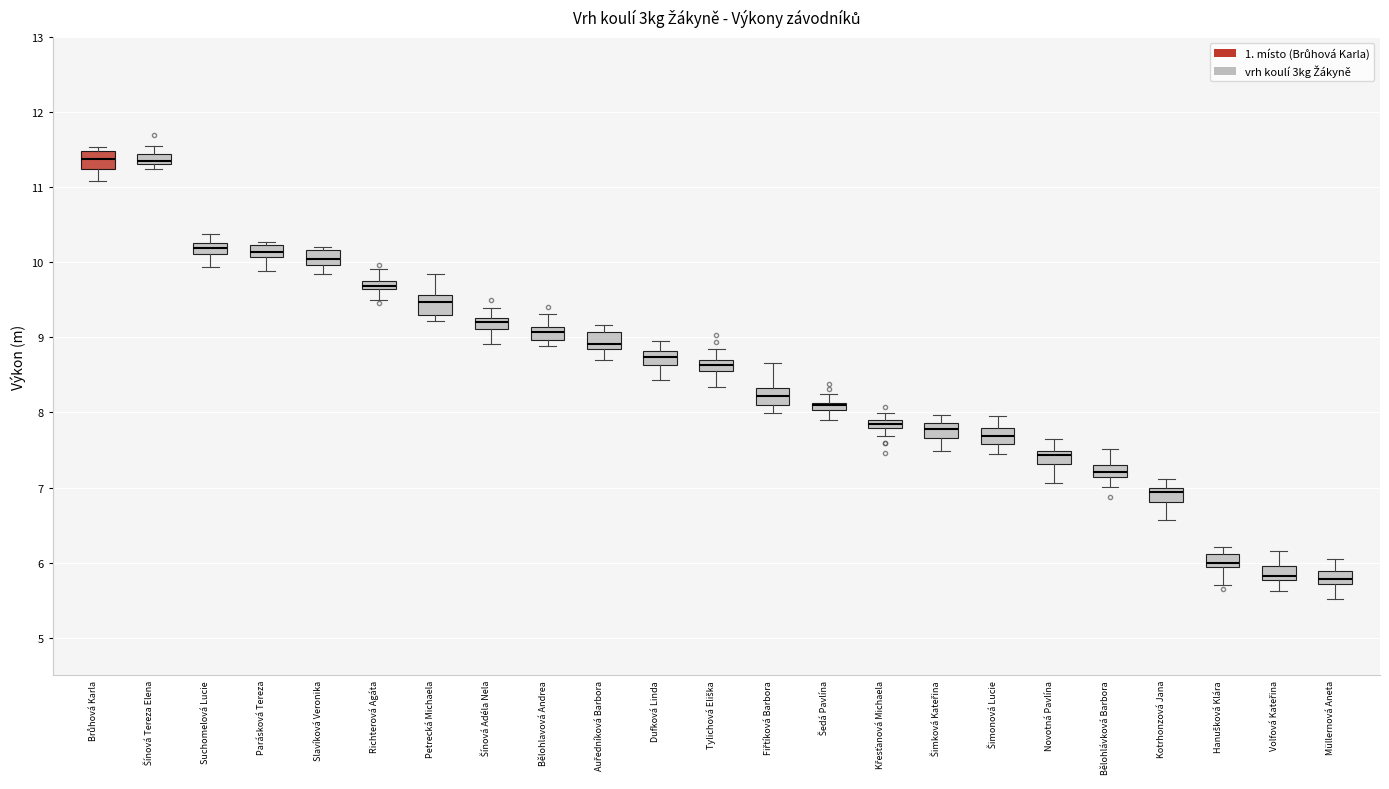

Where does the upper whisker of the box for Richterová Agáta end on the y-axis? The values are not printed on the chart, so give them approximately, as read against the axis.

9.9